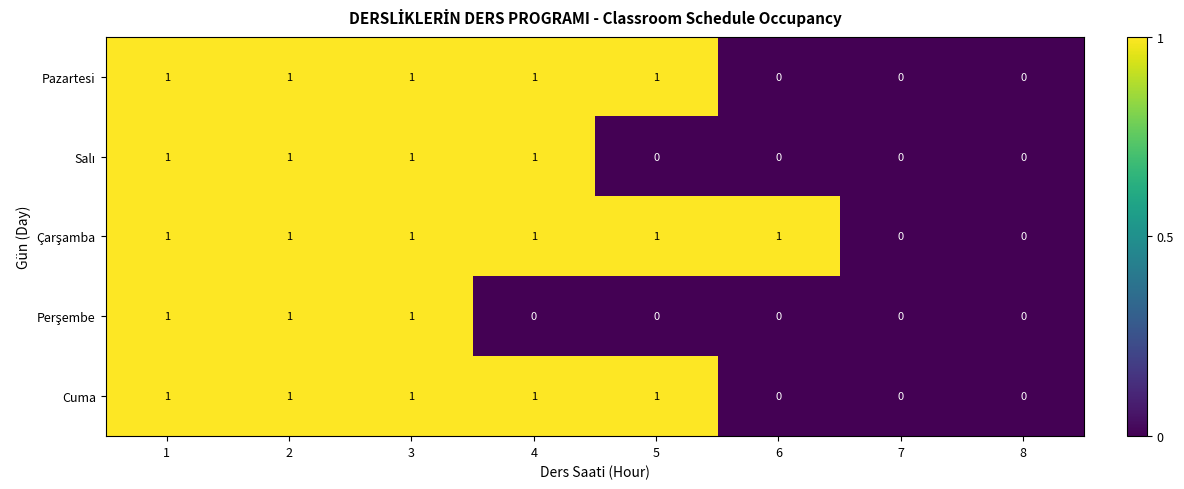

The value of Cuma at 5 is 2. True or false?

False